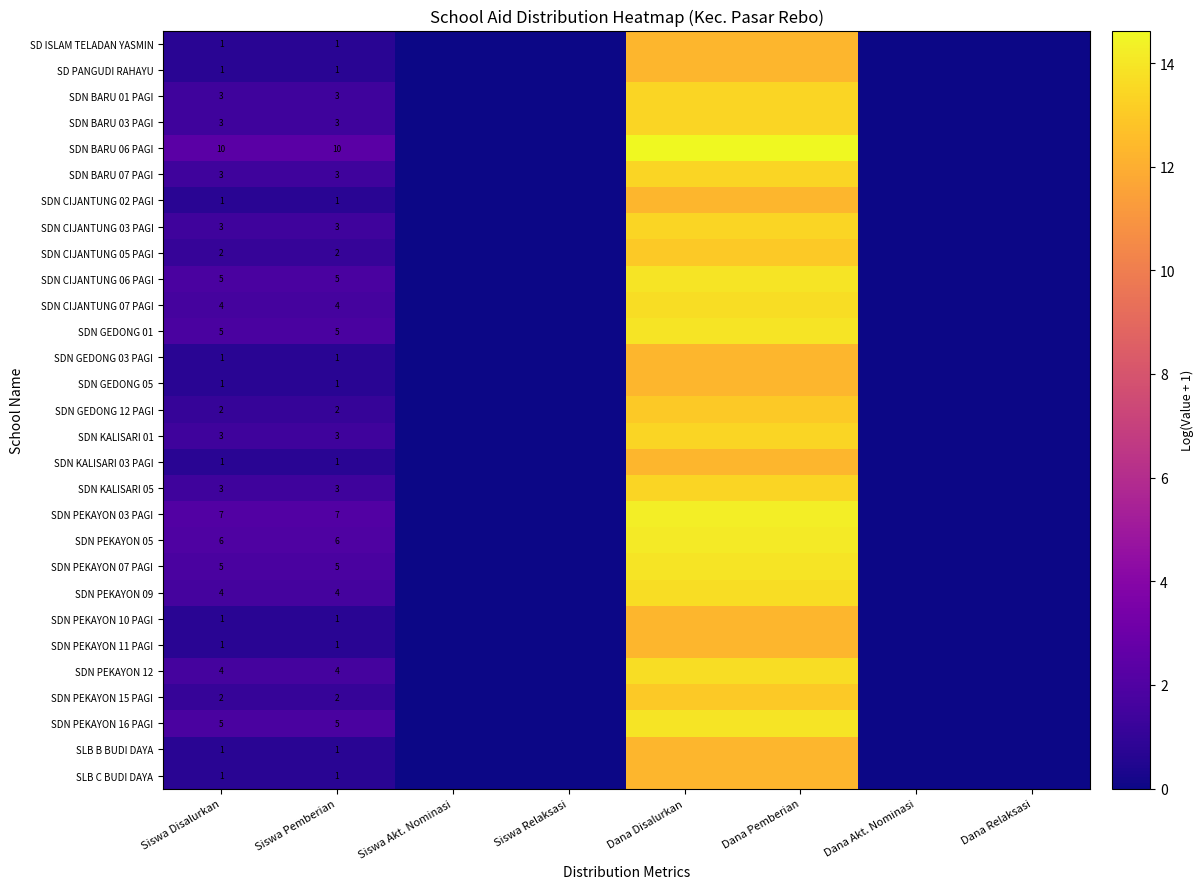

The SDN PEKAYON 07 PAGI series shows 6.9 at Dana Disalurkan. True or false?

False